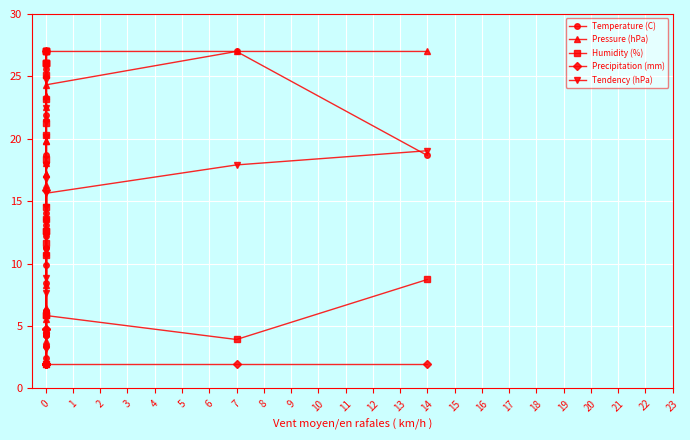

Reading left to right, extract all data points from this chart.

Temperature (C): 21.9	14.0	9.9	3.4	2.0	2.5	4.3	4.3	3.4	4.3	4.3	6.2	6.2	8.5	11.3	10.8	13.1	13.6	12.2	18.7	25.6	27.0	27.0	18.7
Pressure (hPa): 4.7	4.7	6.5	5.6	3.8	2.0	4.7	8.2	10.9	17.2	21.6	22.5	23.4	19.9	16.3	18.1	17.2	19.9	23.4	25.2	26.1	24.3	27.0	27.0
Humidity (%): 14.5	21.2	26.0	27.0	27.0	27.0	27.0	26.0	26.0	26.0	25.1	23.2	20.3	18.3	13.5	12.6	10.7	11.6	12.6	5.8	2.0	5.8	3.9	8.7
Precipitation (mm): 2.0	2.0	2.0	2.0	2.0	2.0	15.9	2.0	2.0	4.8	27.0	4.8	2.0	2.0	2.0	2.0	2.0	2.0	2.0	2.0	2.0	2.0	2.0	2.0
Tendency (hPa): 17.9	20.2	24.7	20.2	13.4	7.7	3.1	2.0	4.3	11.1	21.3	27.0	25.9	22.5	14.5	12.2	8.8	11.1	17.9	16.8	17.9	15.6	17.9	19.0